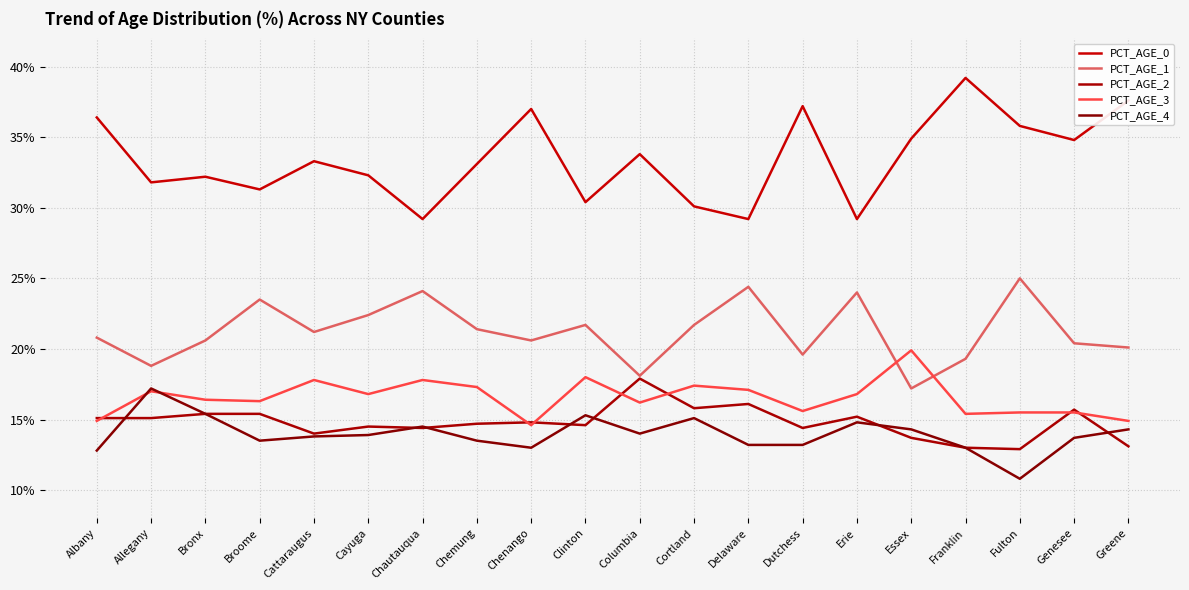

Rank the series by their maximum value, from lowest to highest.

PCT_AGE_4, PCT_AGE_2, PCT_AGE_3, PCT_AGE_1, PCT_AGE_0